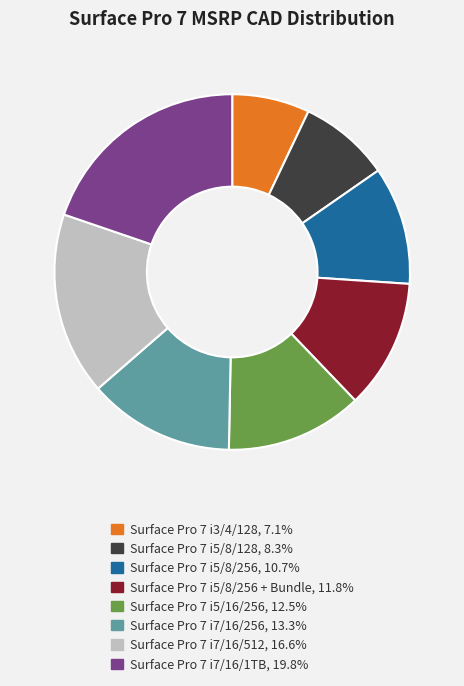

Is there a majority slice in this chart?

No